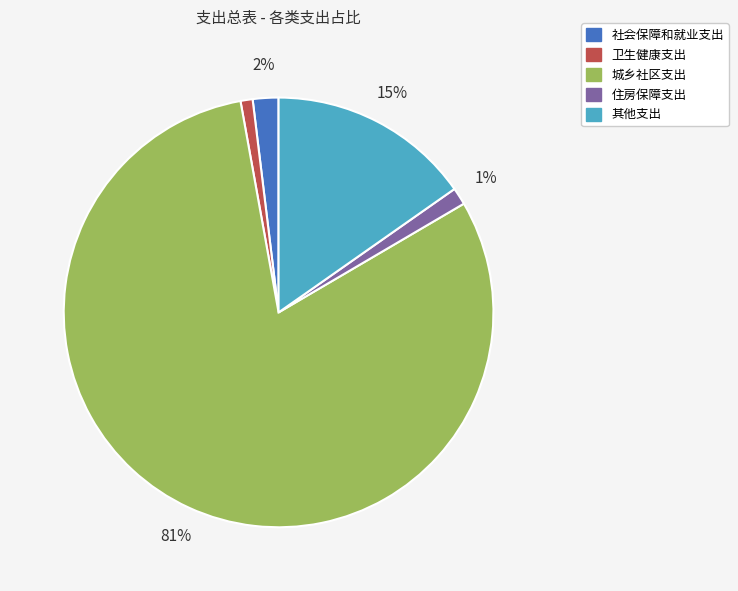

To the nearest percent, what is the average slice percentage?

20%